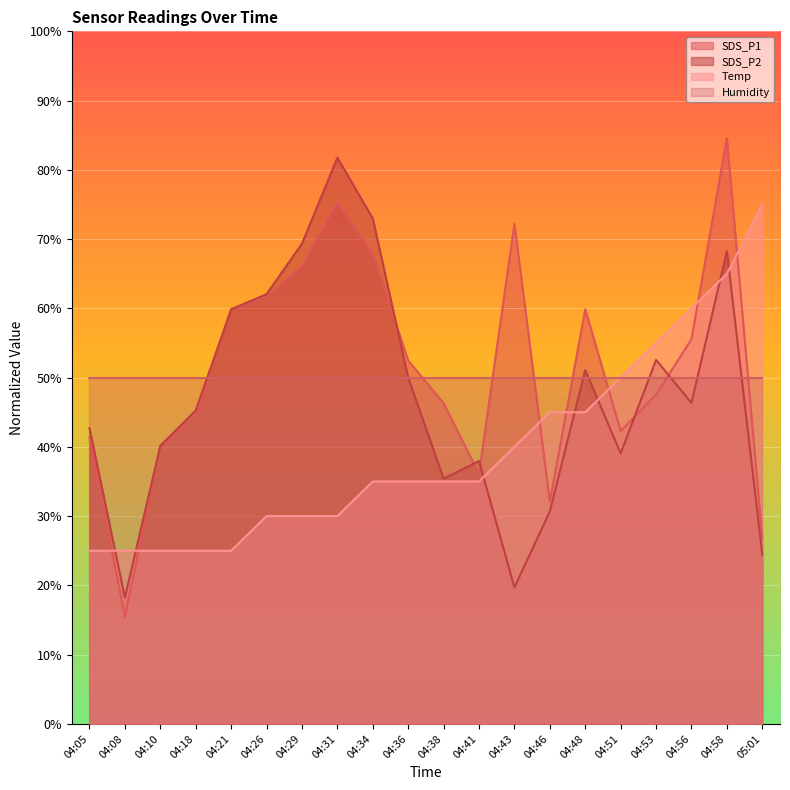

What are all the series names shown in the legend?

SDS_P1, SDS_P2, Temp, Humidity